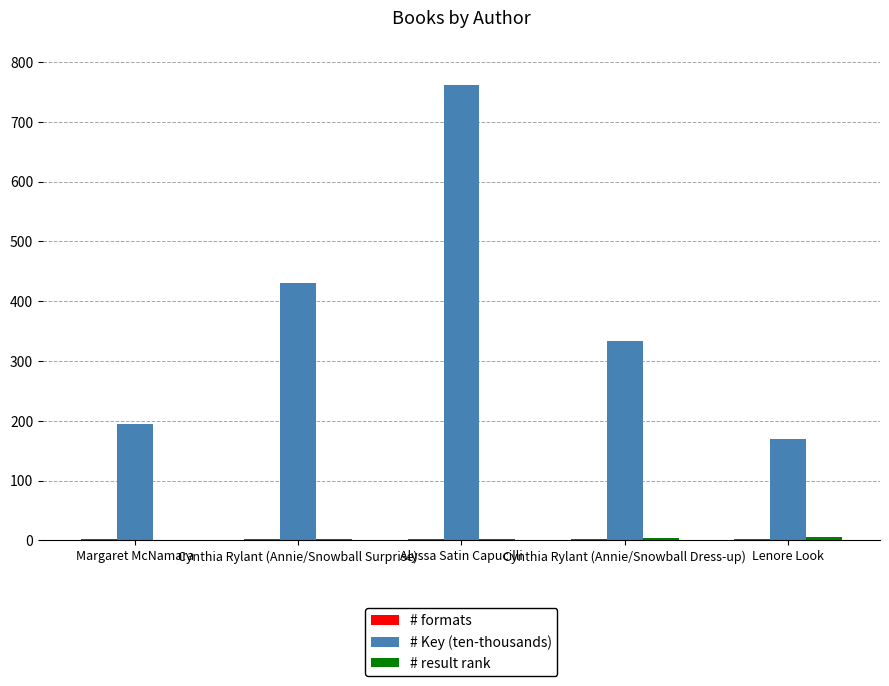

The value of # Key (ten-thousands) at Margaret McNamara is 81. True or false?

False